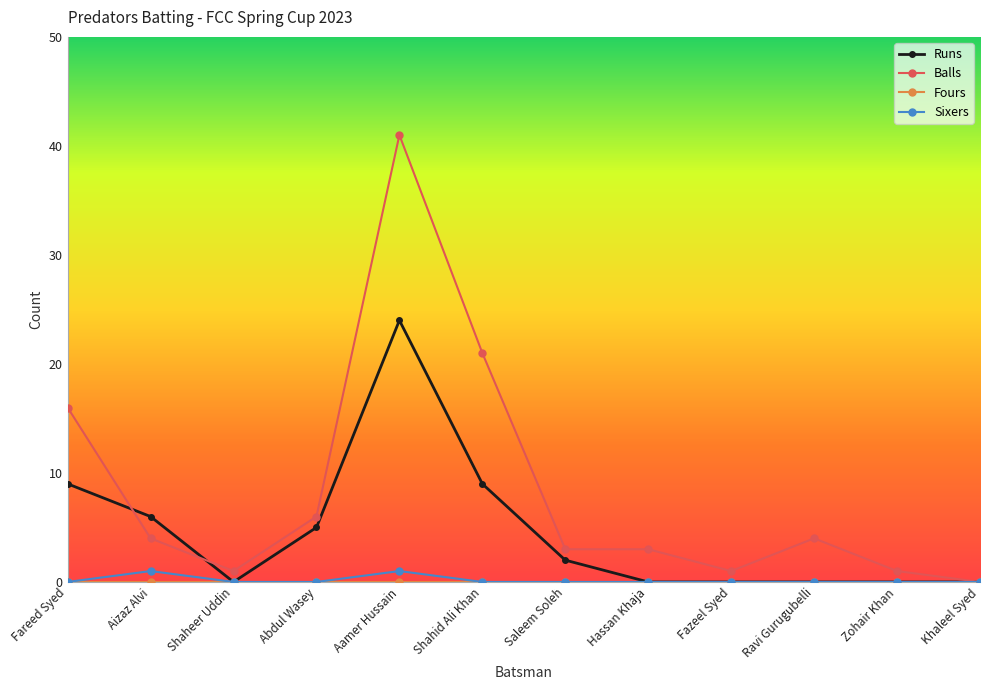

Which series has the largest total across all categories?

Balls